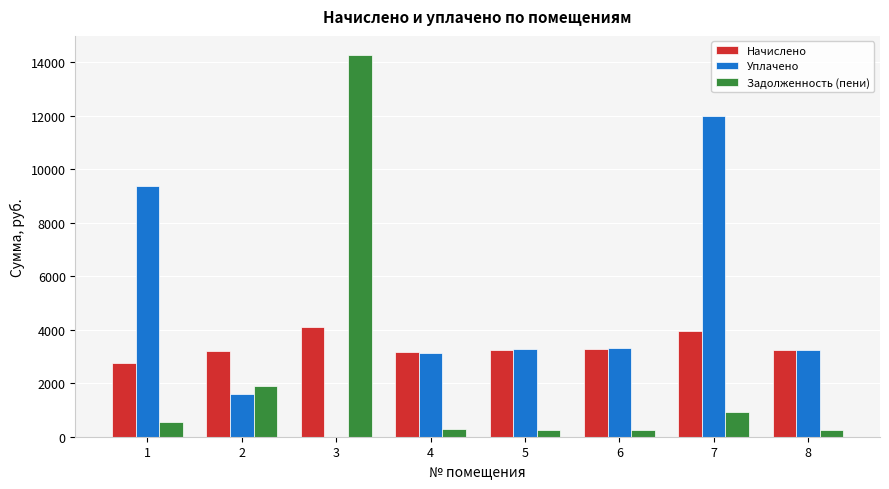

At which category is the sum across all series the highest?

3